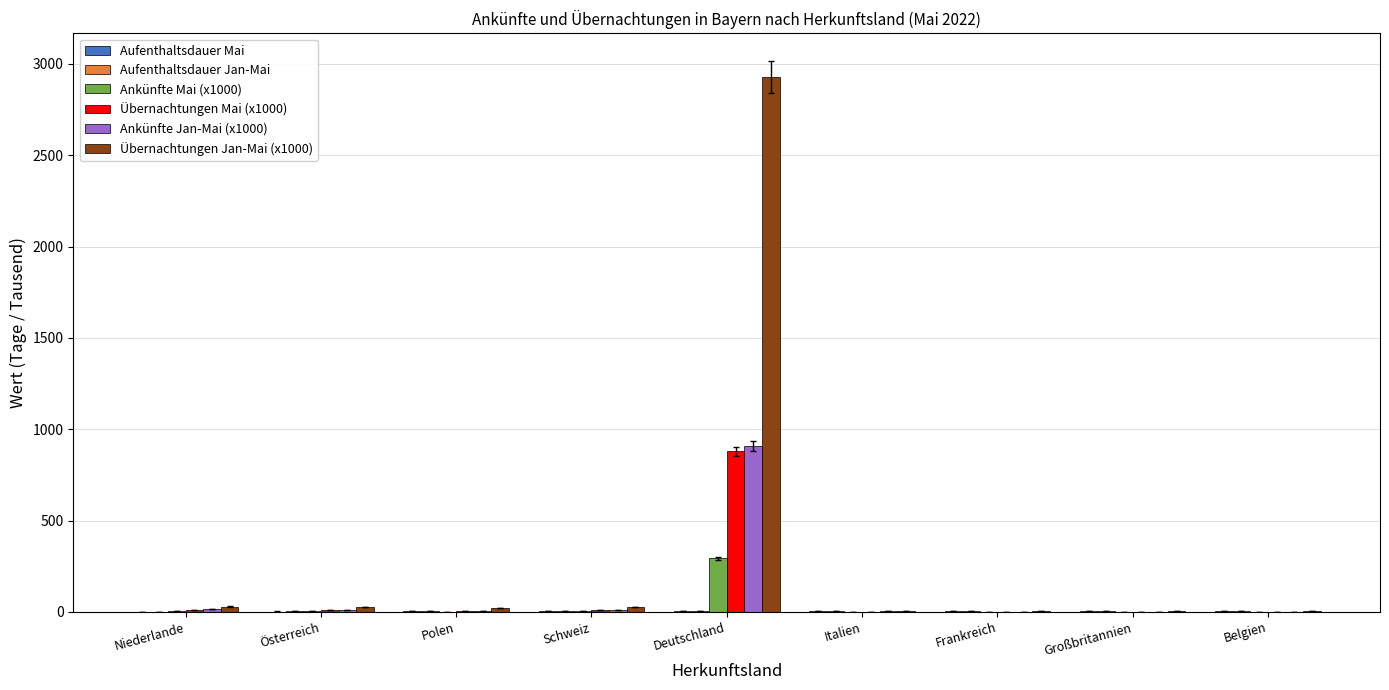

What is the spread (max minus min) of values at Belgien?

3.8